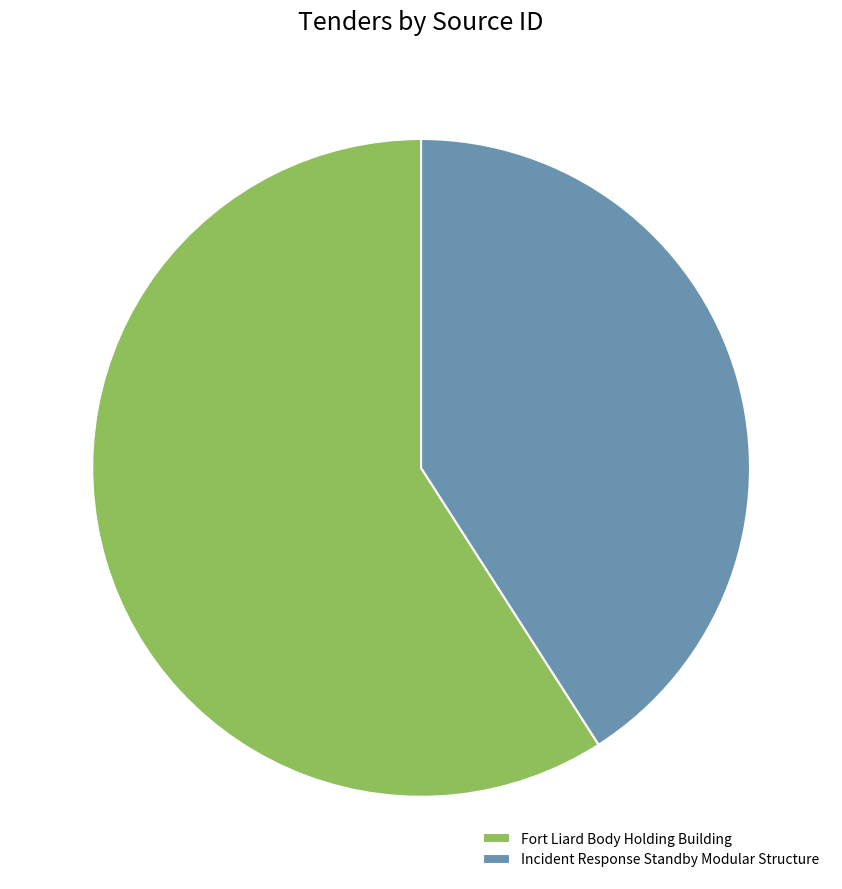

What is the smallest slice in the pie chart?

Incident Response Standby Modular Structure